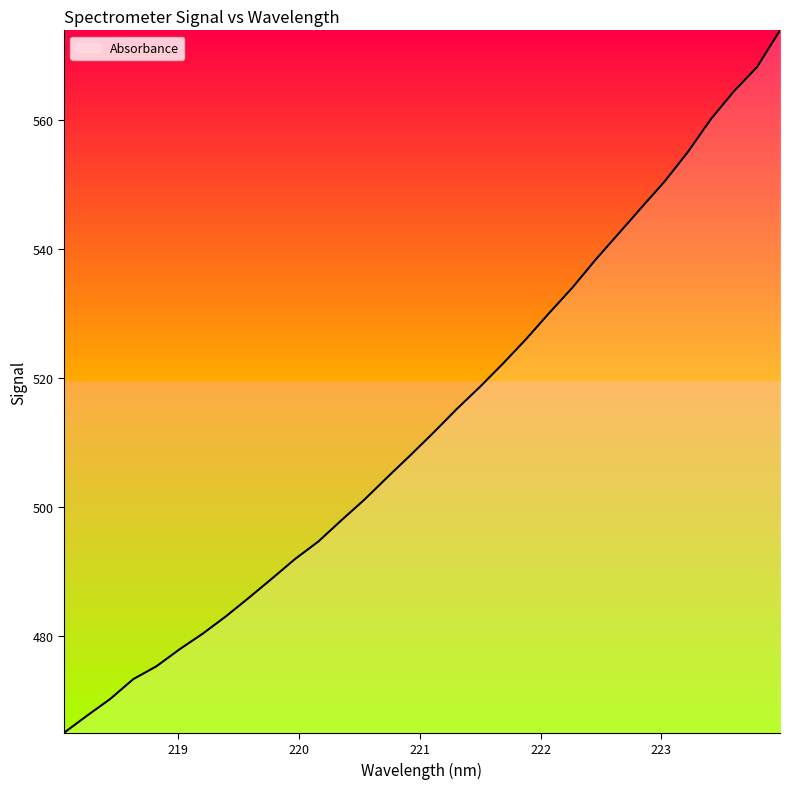

What is the smallest value displayed?

465.0